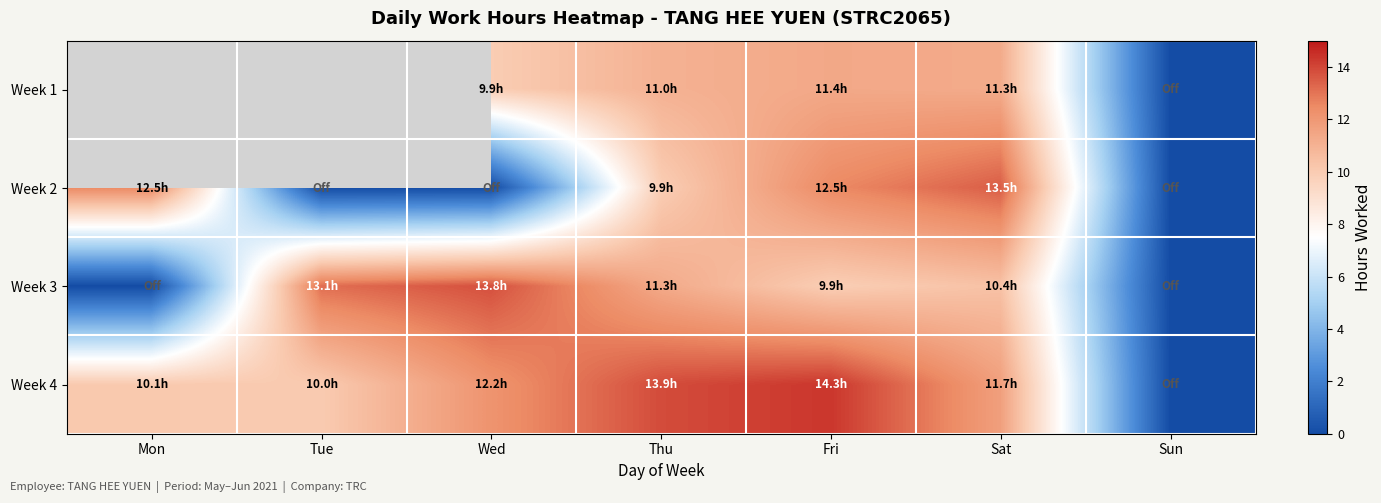

What is the difference between the highest and lowest values at Sat?

3.1